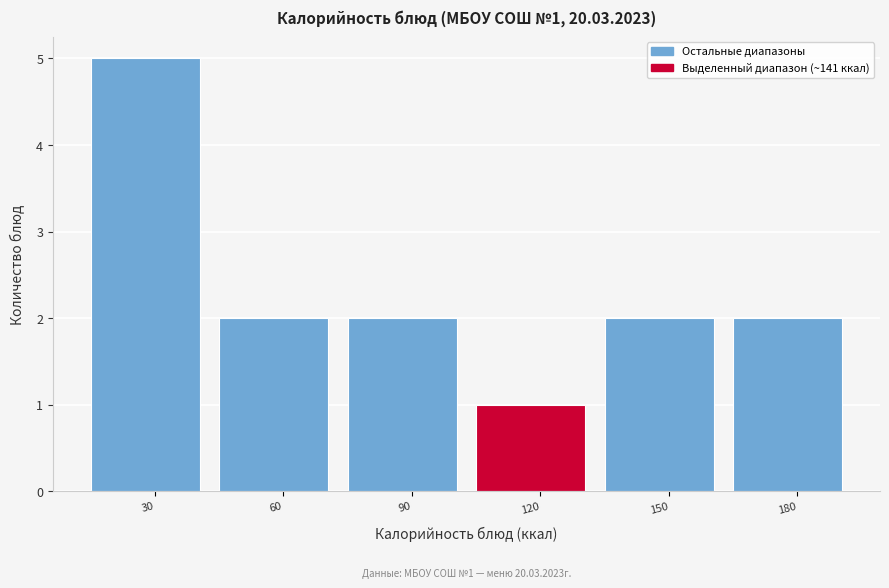

Reading left to right, what are all the values shown in this chart?

30=5	60=2	90=2	120=1	150=2	180=2